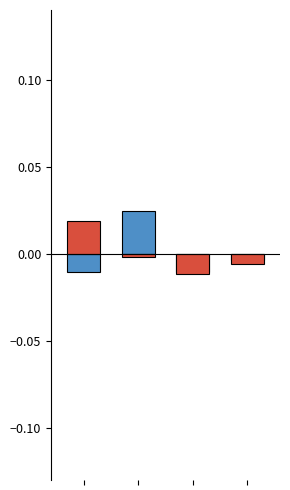

Does the chart contain stacked bars?

No